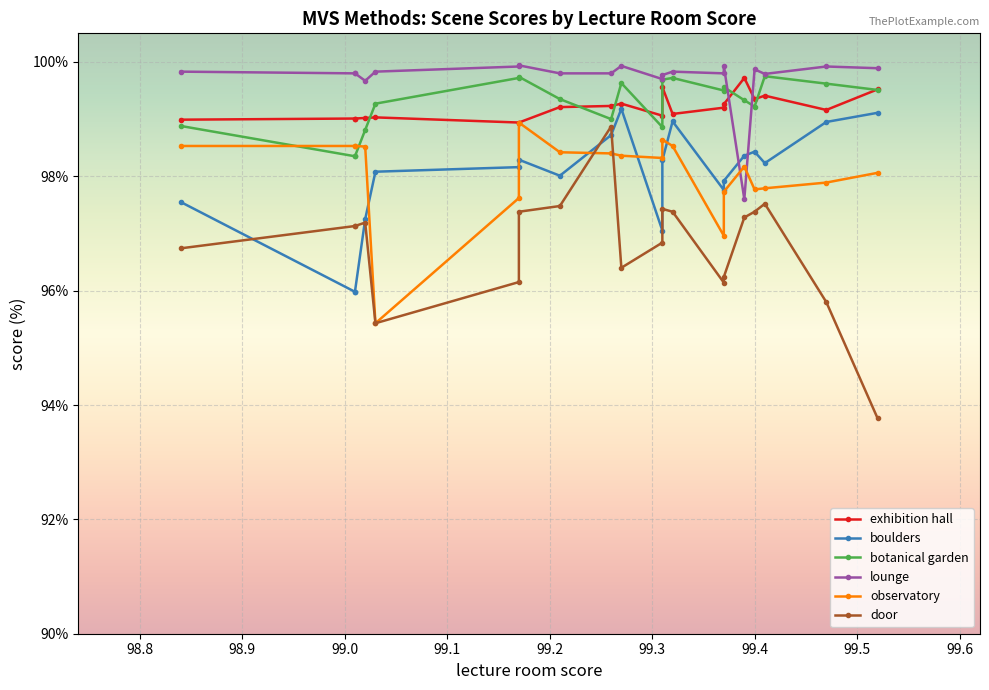

What is the lowest value of the exhibition hall series?

98.9